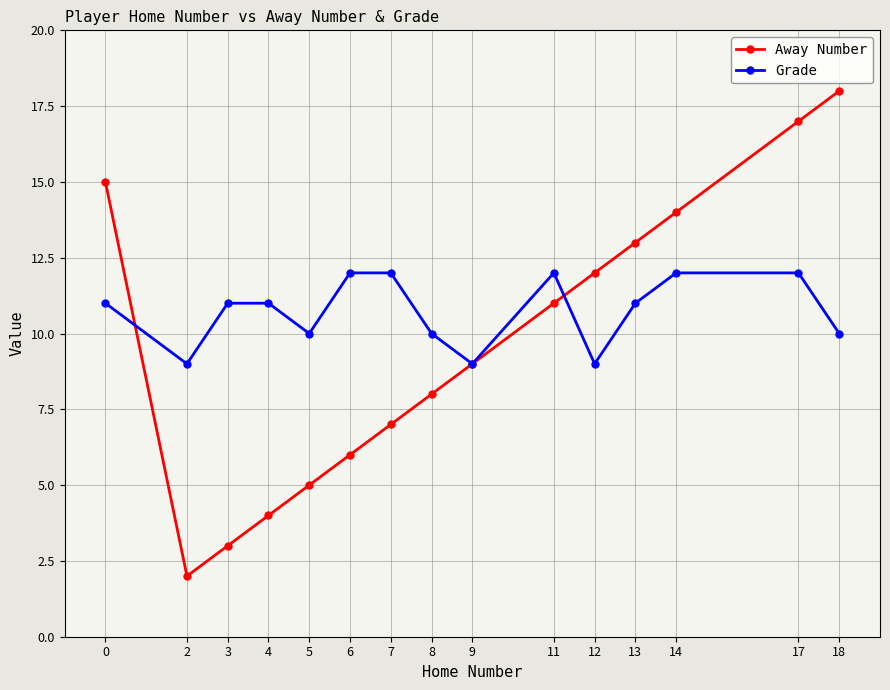

Count the number of data series in this chart.

2